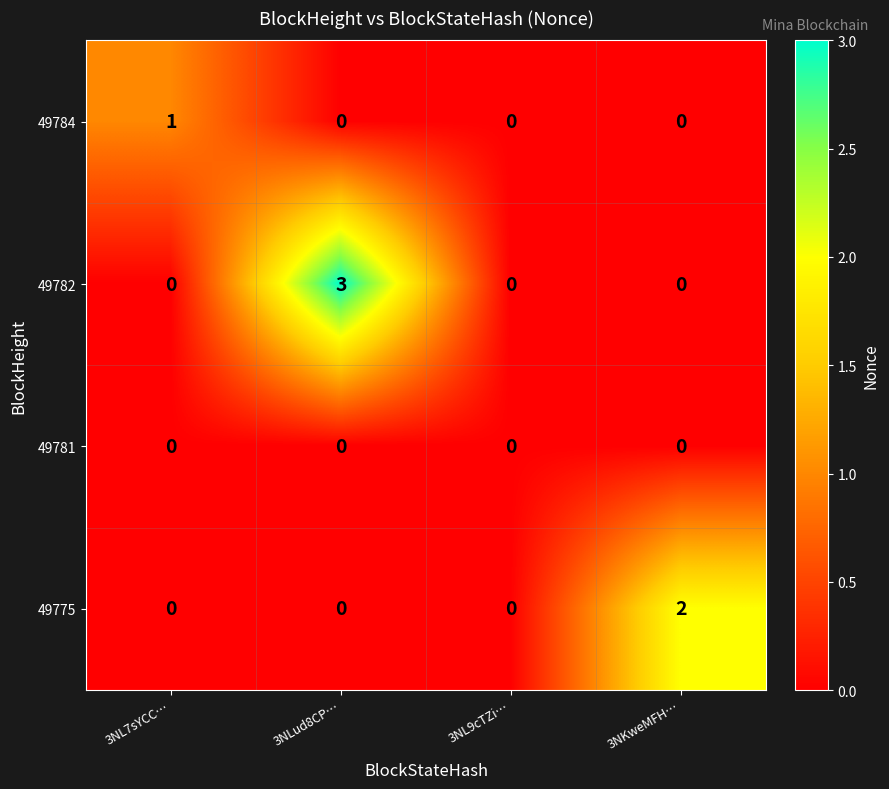

Is it true that 49782 equals 2 at 3NL9cTZi…?

False